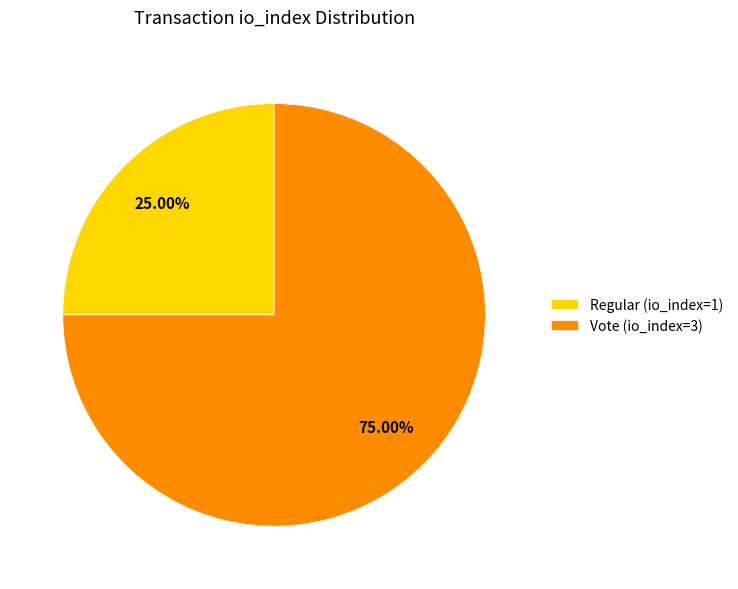

Rank the categories by value from lowest to highest.

Regular (io_index=1), Vote (io_index=3)